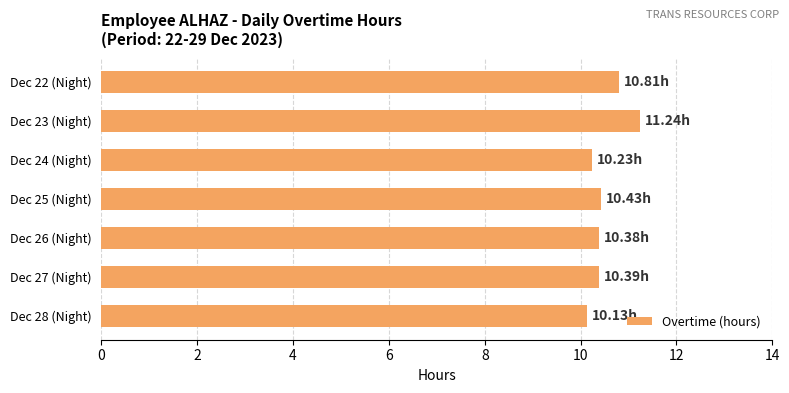

What is the sum of all values?

73.6